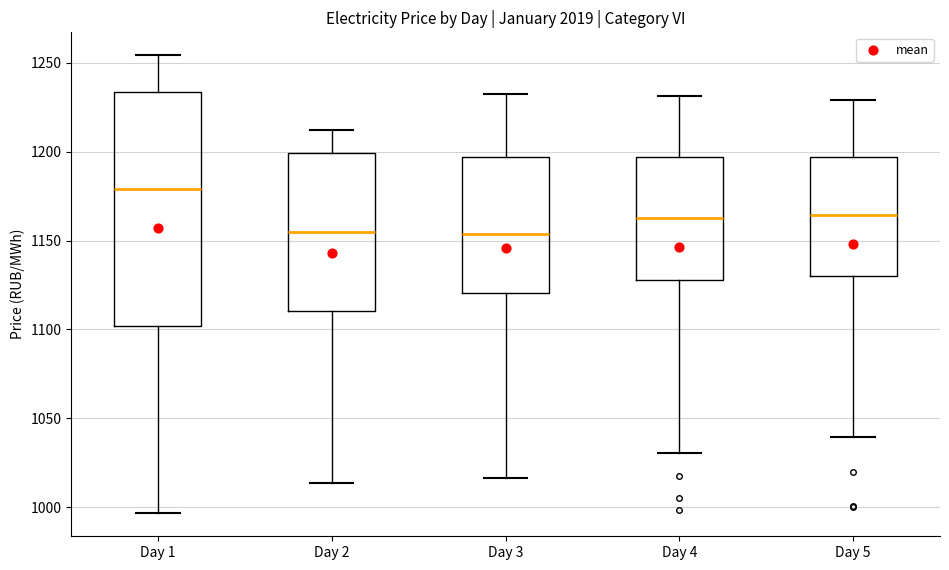

Reading left to right, transcribe this box plot: for each box, give where its median line is, the range the box spans, and where its two whiskers end, as read against the y-axis. The values are not printed on the chart, so give them approximately, as read against the axis.

Day 1: median 1180, box 1100 to 1235, whiskers 995 to 1255
Day 2: median 1155, box 1110 to 1200, whiskers 1015 to 1210
Day 3: median 1155, box 1120 to 1195, whiskers 1015 to 1230
Day 4: median 1165, box 1130 to 1195, whiskers 1030 to 1230
Day 5: median 1165, box 1130 to 1195, whiskers 1040 to 1230